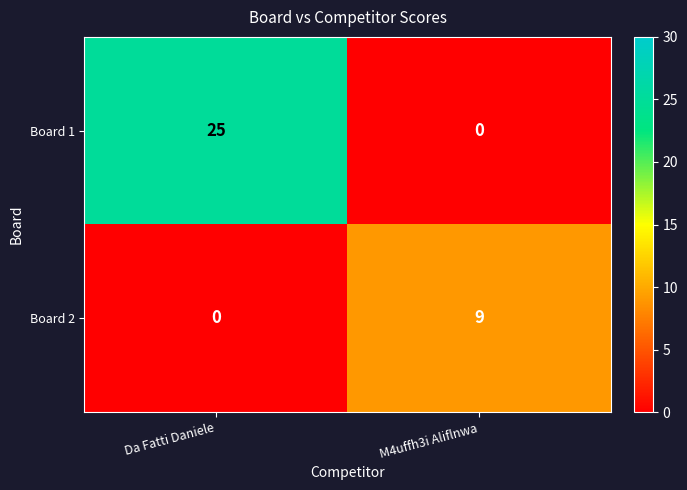

How many values in Board 1 are above zero?

1